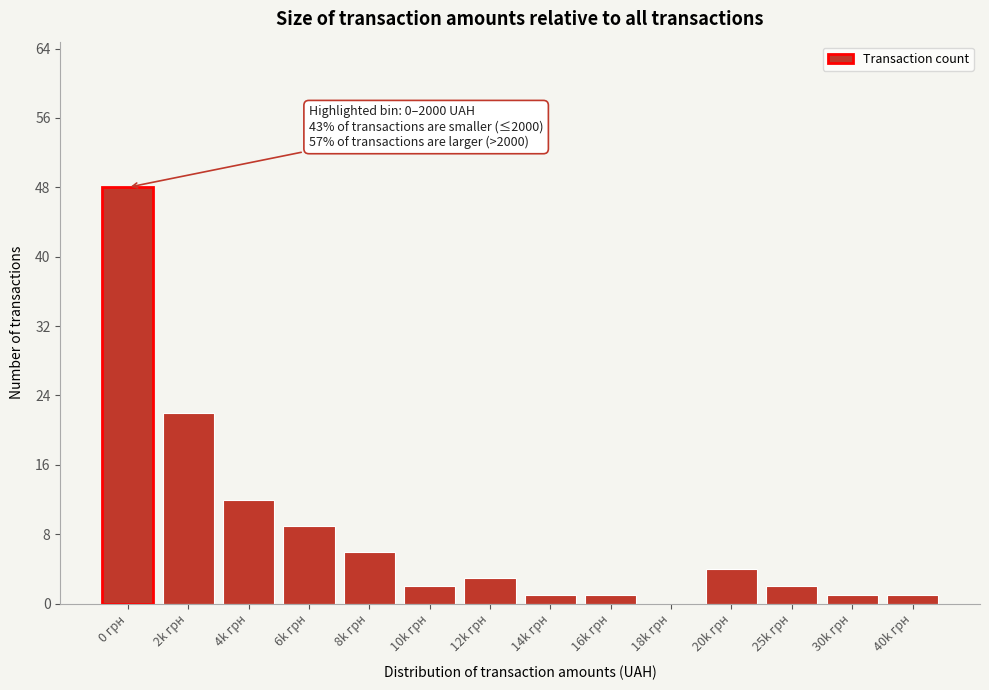

Reading right to left, transcribe all the data shown in this chart.

40k грн=1	30k грн=1	25k грн=2	20k грн=4	18k грн=0	16k грн=1	14k грн=1	12k грн=3	10k грн=2	8k грн=6	6k грн=9	4k грн=12	2k грн=22	0 грн=48